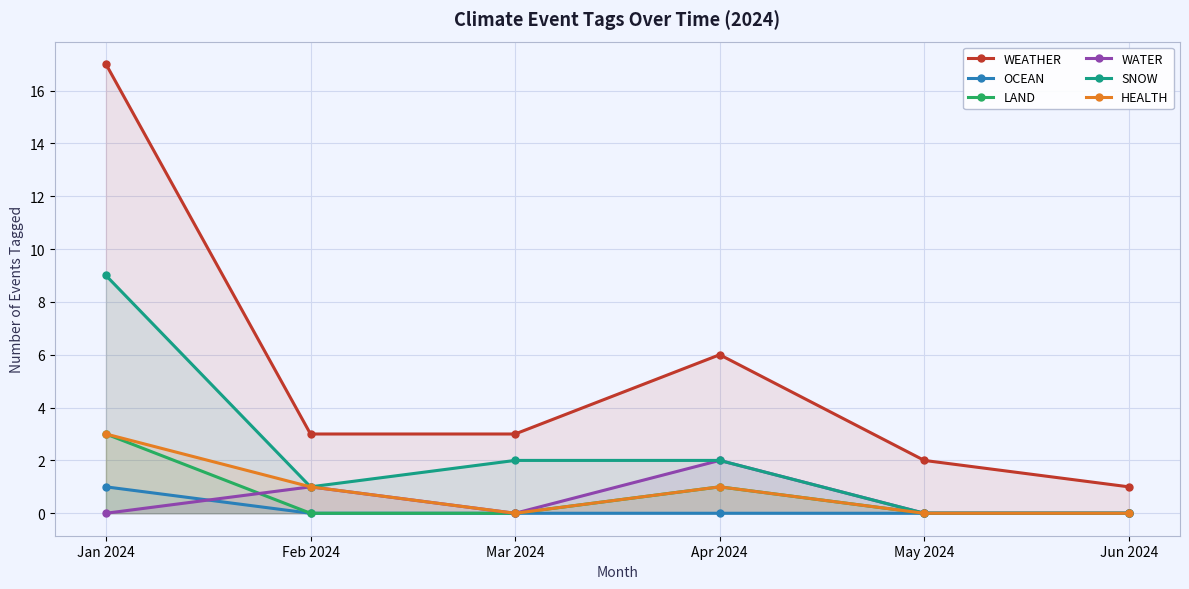

True or false: LAND and OCEAN intersect in this chart.

False